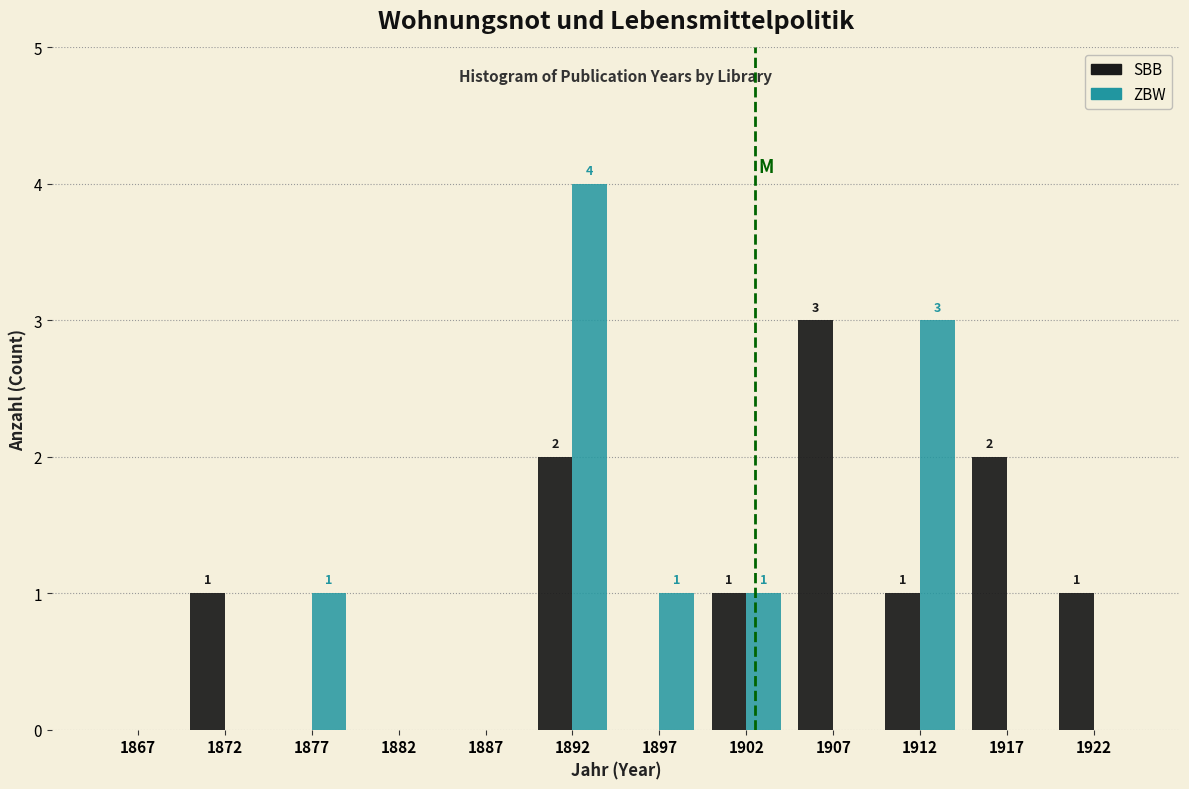

In the ZBW series, which range on the x-axis has the tallest bar?

1890 to 1895